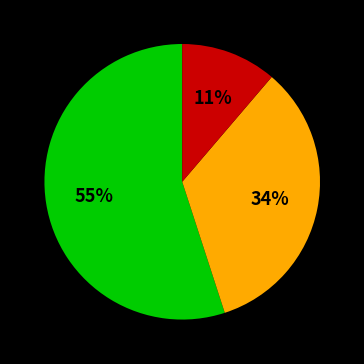

To the nearest percent, what is the difference between the largest and smallest slice percentages?

44%